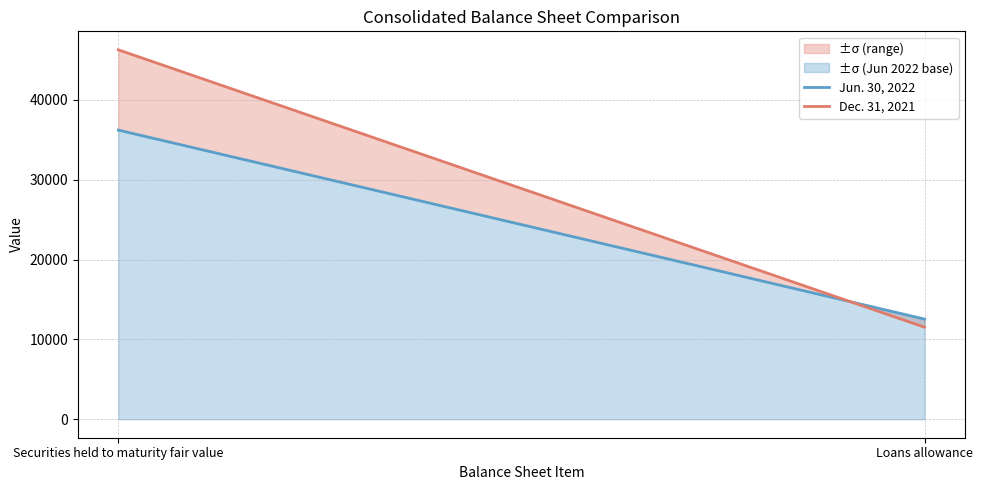

What is the label of the 1st point from the right?

Loans allowance